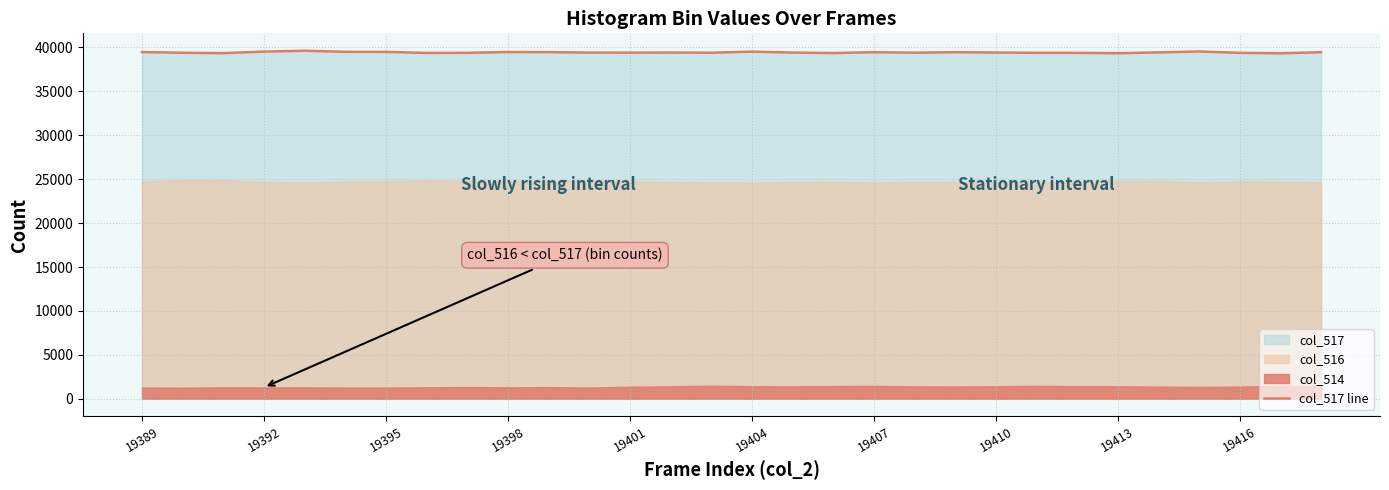

At which label does the data first exceed 39419?

19389